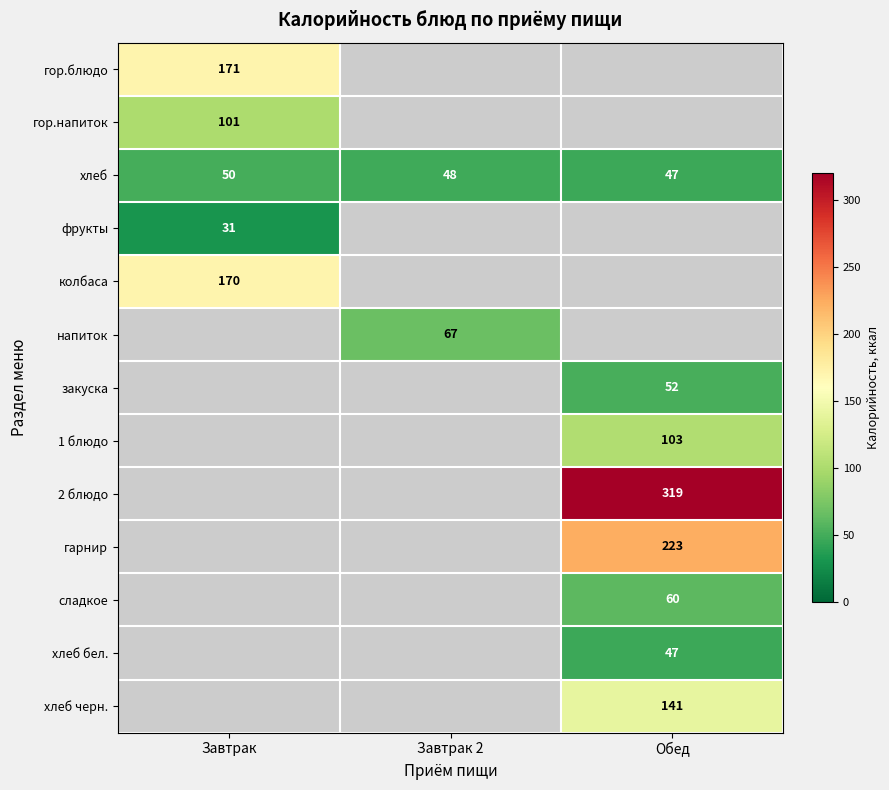

True or false: колбаса has a value of 170 at Завтрак.

True